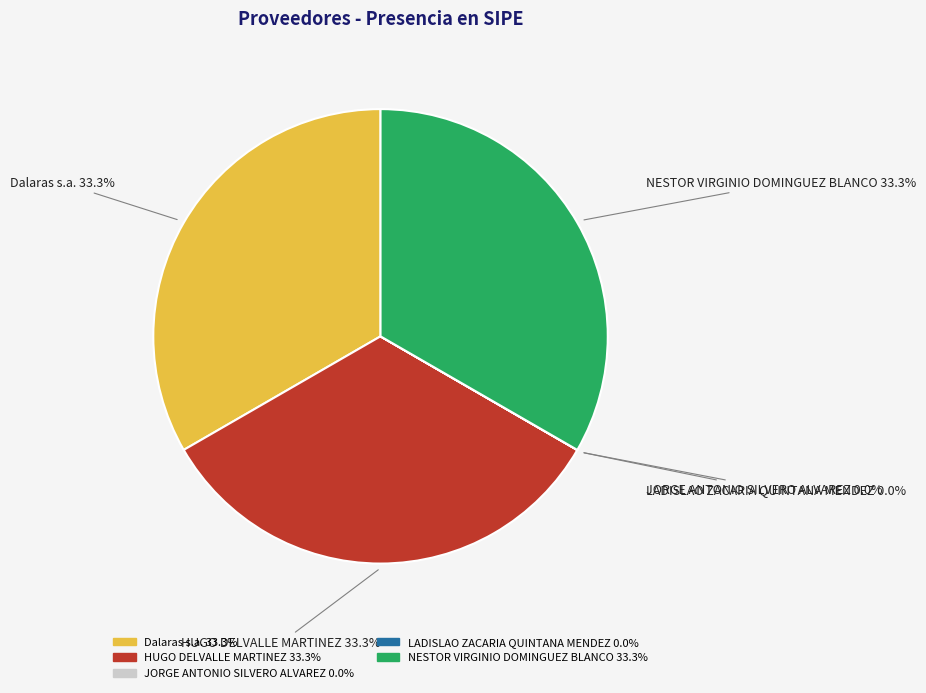

What percentage is NOT represented by HUGO DELVALLE MARTINEZ 33.3%?

66.7%